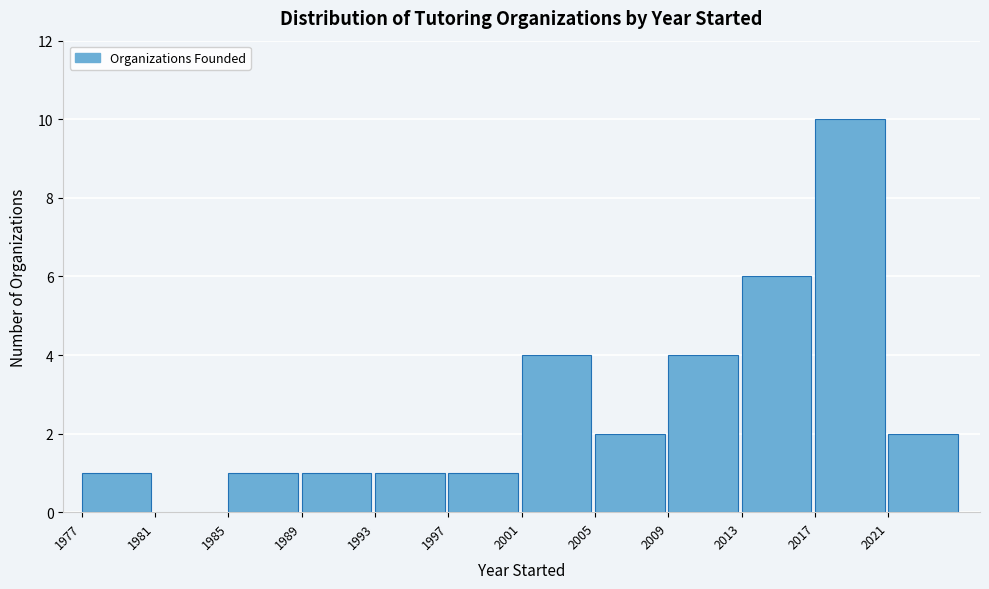

What is the height of the bar covering 1985 to 1989 on the x-axis? The values are not printed on the chart, so give them approximately, as read against the axis.

1